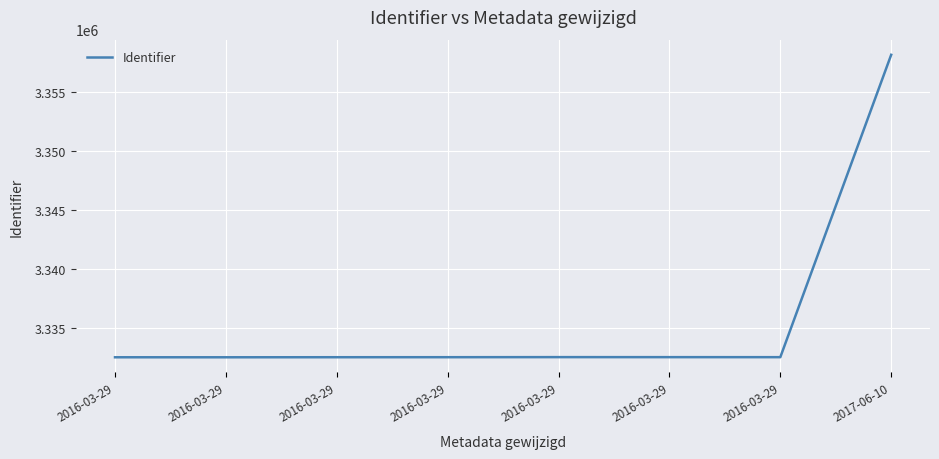

How many categories are shown in the chart?

8